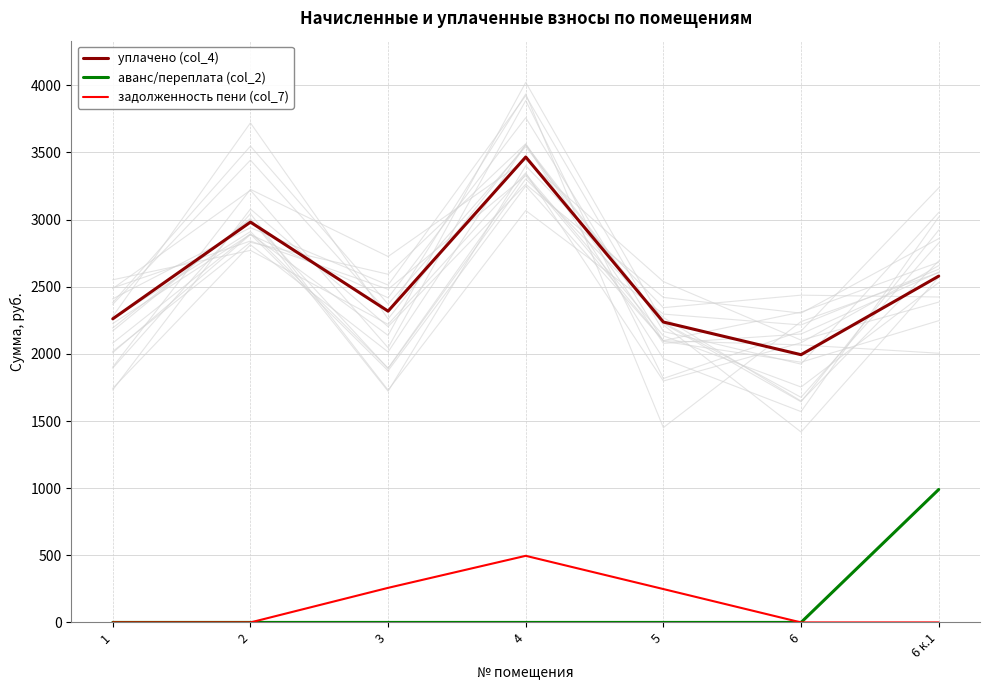

Is the value of аванс/переплата (col_2) at 1 greater than the value of уплачено (col_4) at 1?

No